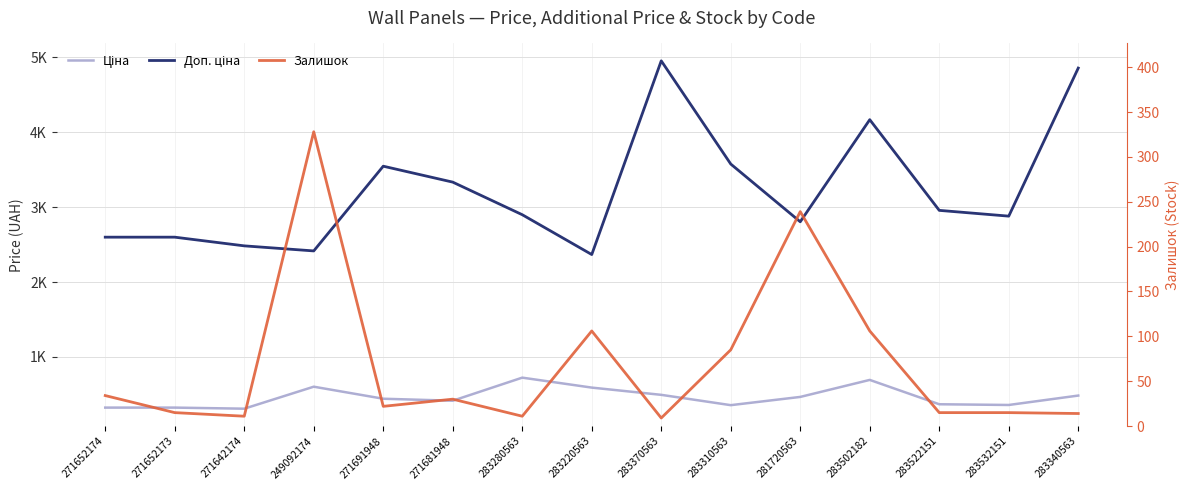

Reading right to left, what are all the values shown in this chart?

Ціна: 283340563=485.4	283532151=359.9	283522151=369.5	283502182=694.3	281720563=467.3	283310563=357.4	283370563=495.0	283220563=591.6	283280563=724.5	271681948=416.6	271691948=443.1	249092174=603.7	271642174=310.3	271652173=324.8	271652174=324.8
Доп. ціна: 283340563=4853.8	283532151=2878.8	283522151=2955.8	283502182=4165.6	281720563=2803.6	283310563=3573.9	283370563=4950.4	283220563=2366.5	283280563=2897.8	271681948=3332.5	271691948=3545.0	249092174=2414.8	271642174=2482.4	271652173=2598.3	271652174=2598.3
Залишок: 283340563=14.0	283532151=15.0	283522151=15.0	283502182=106.0	281720563=239.0	283310563=85.0	283370563=9.0	283220563=106.0	283280563=11.0	271681948=30.0	271691948=22.0	249092174=328.0	271642174=11.0	271652173=15.0	271652174=34.0